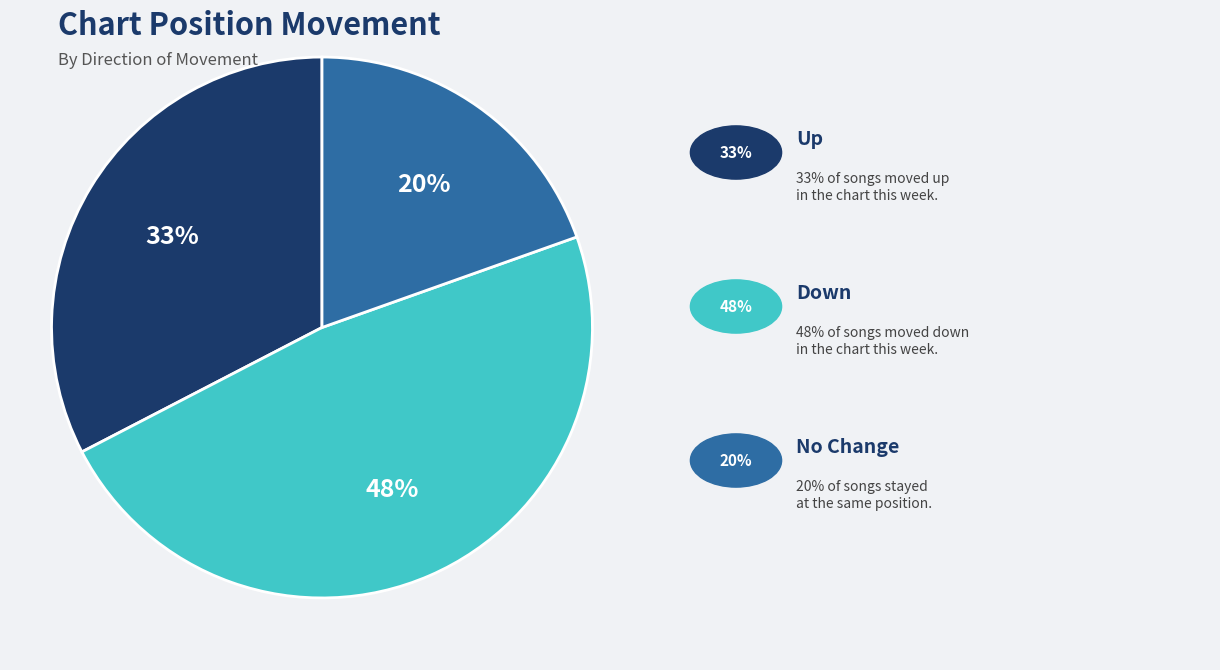

Is there a majority slice in this chart?

No